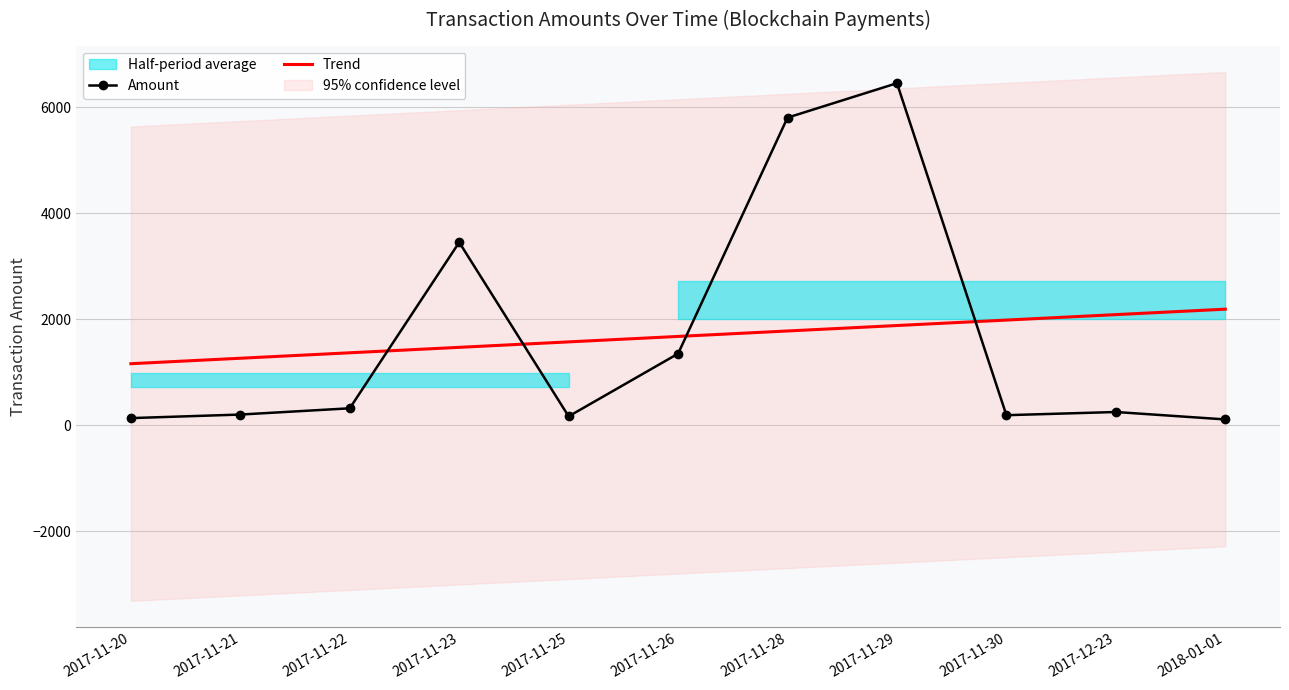

The value of Amount at 2017-11-26 is 1349.0. True or false?

True